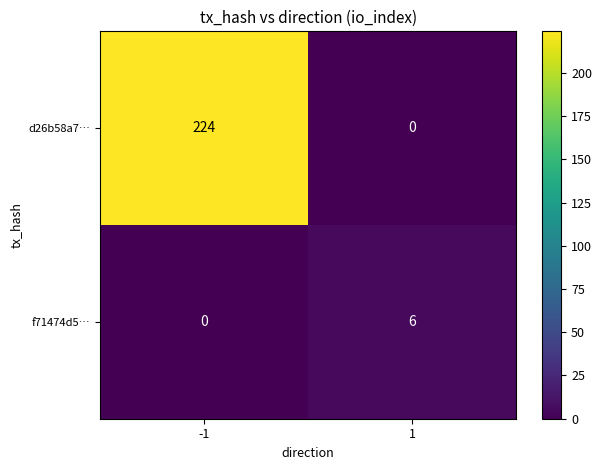

What is the spread (max minus min) of values at -1?

224